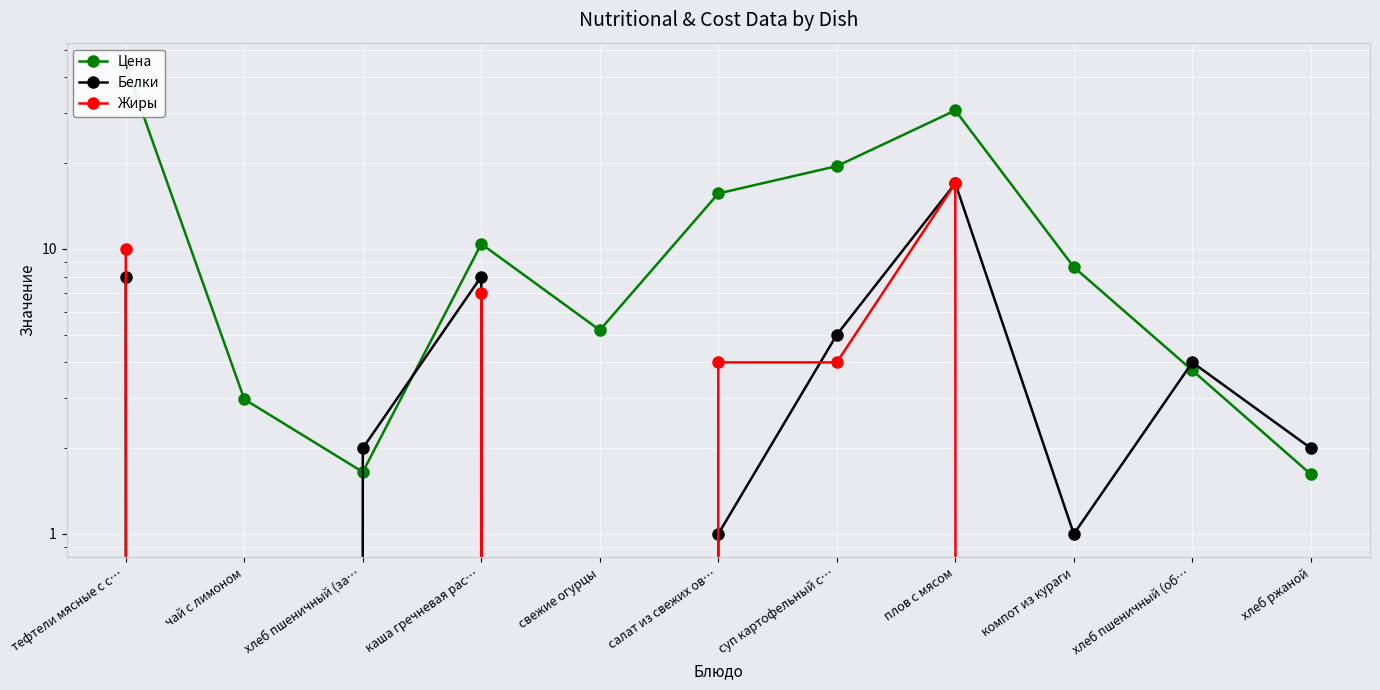

True or false: Белки has a value of 0.3 at компот из кураги.

False